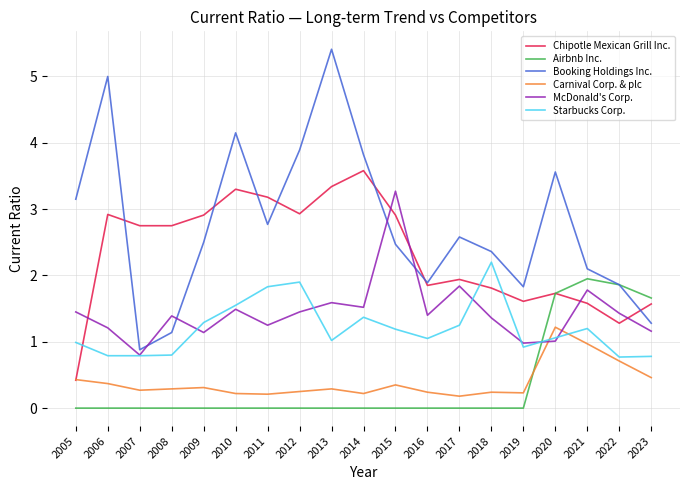

The value of Chipotle Mexican Grill Inc. at 2023 is 1.6. True or false?

True